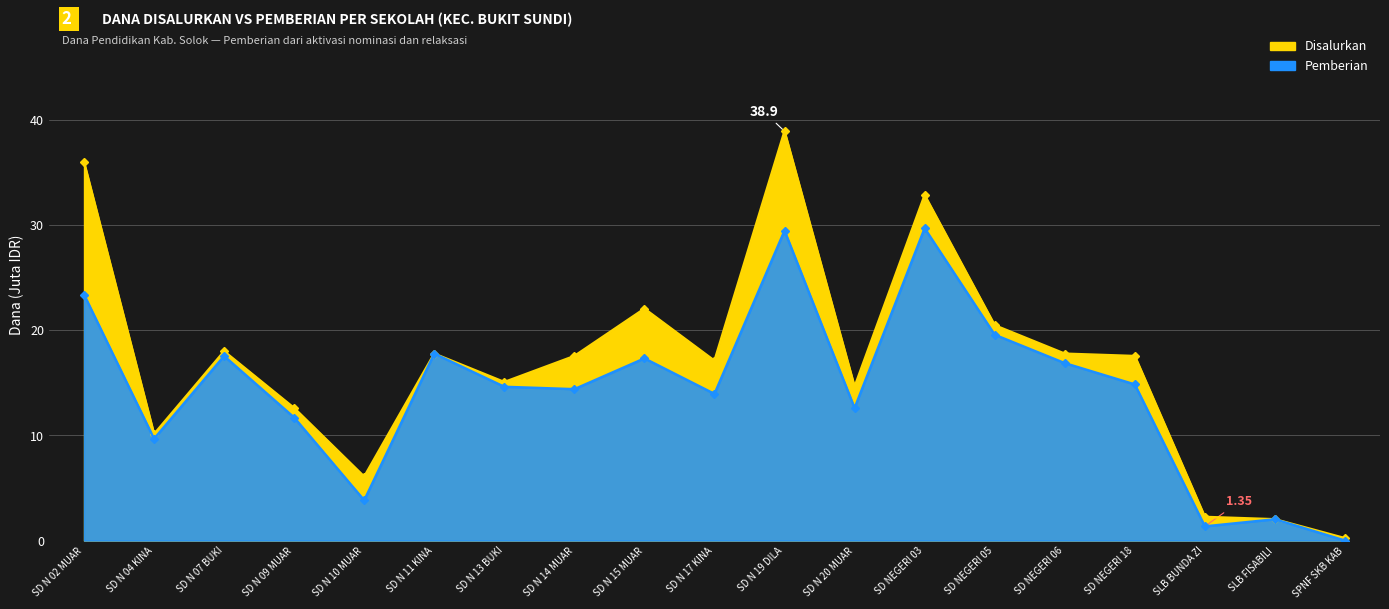

How many values in the Disalurkan series are below 17?

8